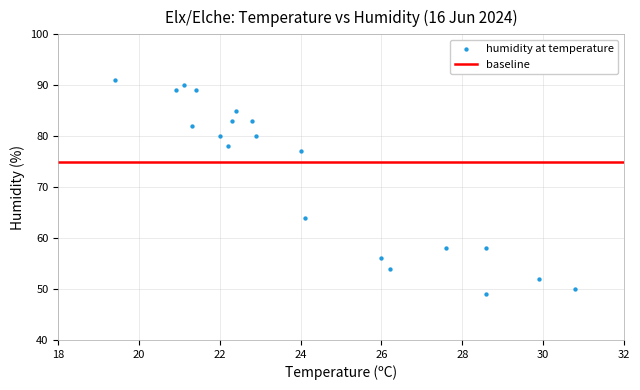

What is the range of Y values (max minus min)?

42